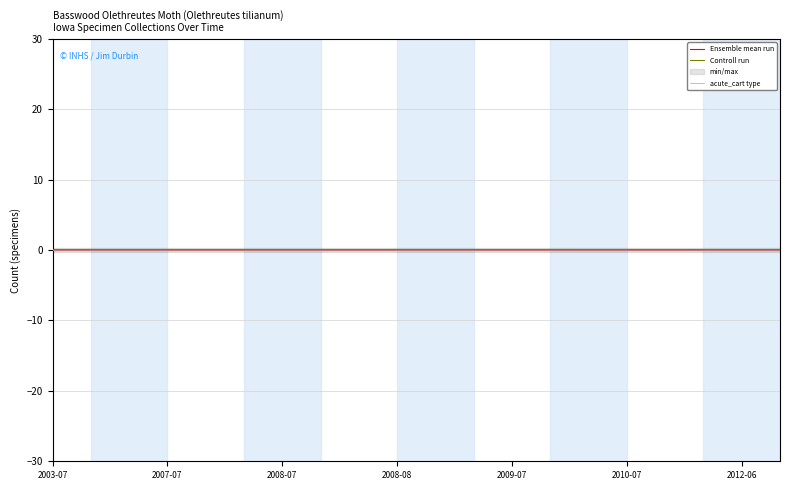

Which category has the highest value in the Ensemble mean run series?

2003-07